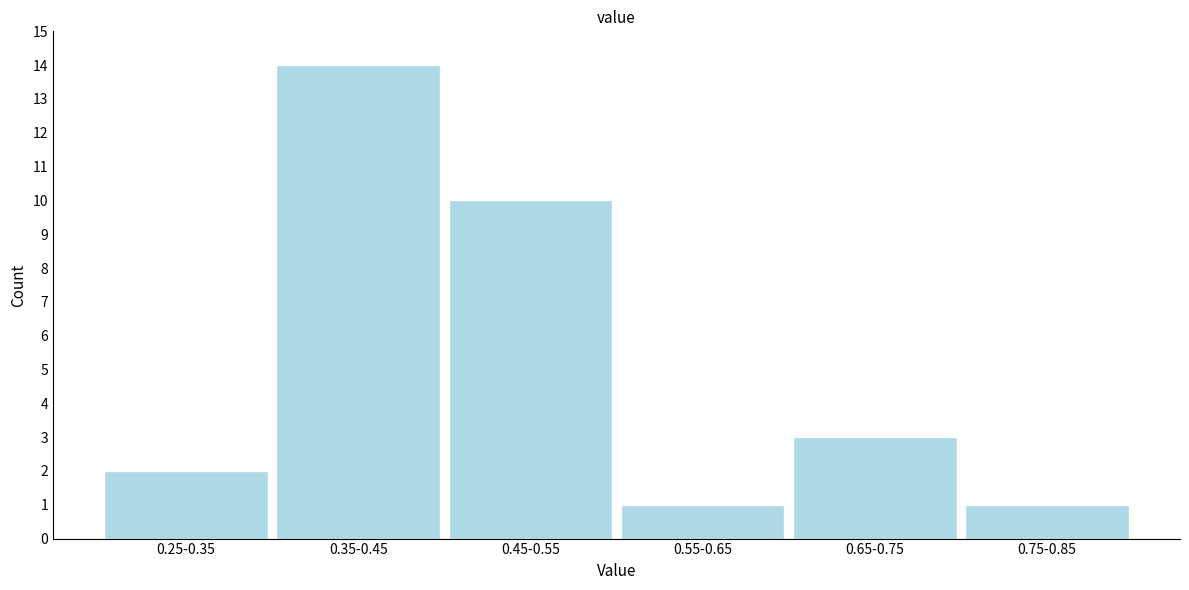

Reading right to left, transcribe all the data shown in this chart.

1	3	1	10	14	2